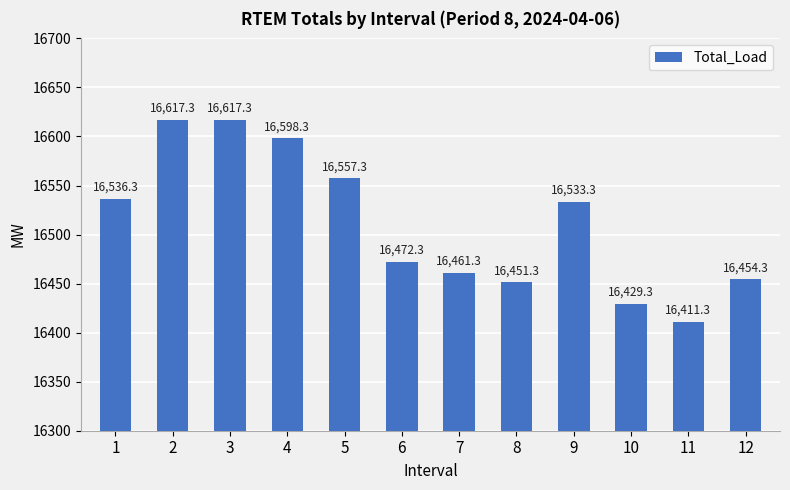

What is the value of the 4th bar from the left?

16598.3